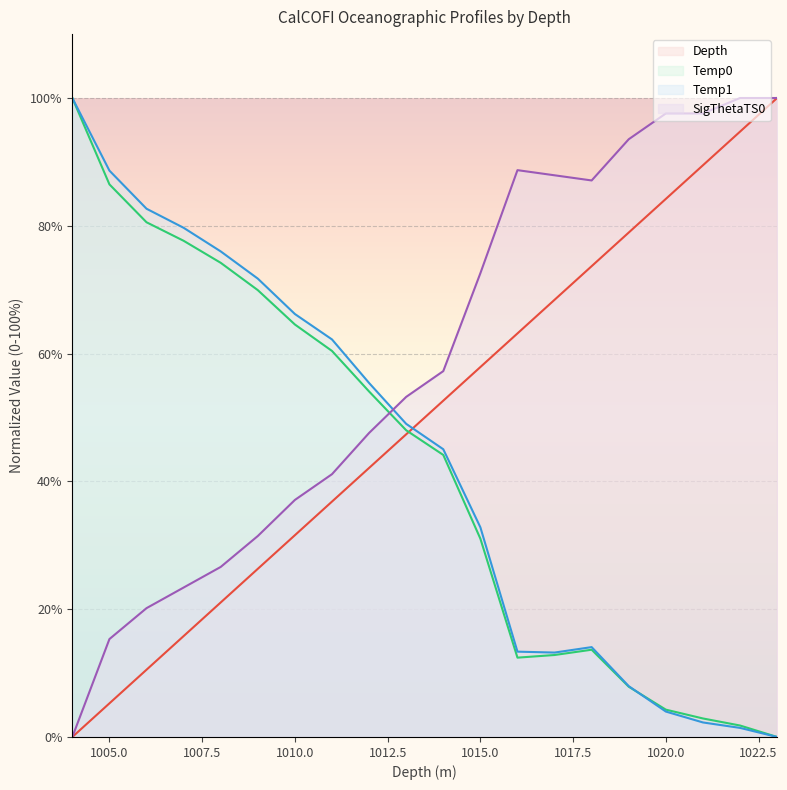

Which category has the highest value across all series?

1023